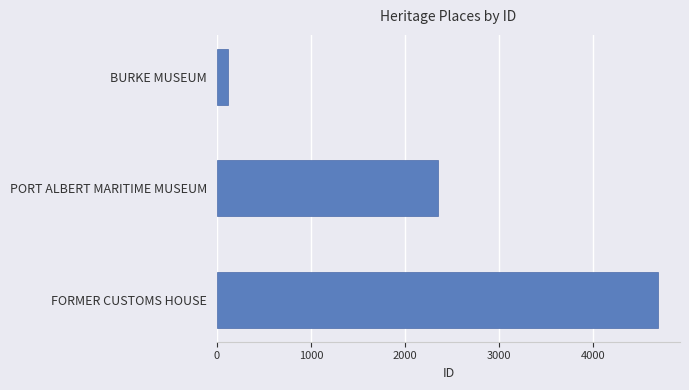

How many bars are there in total?

3